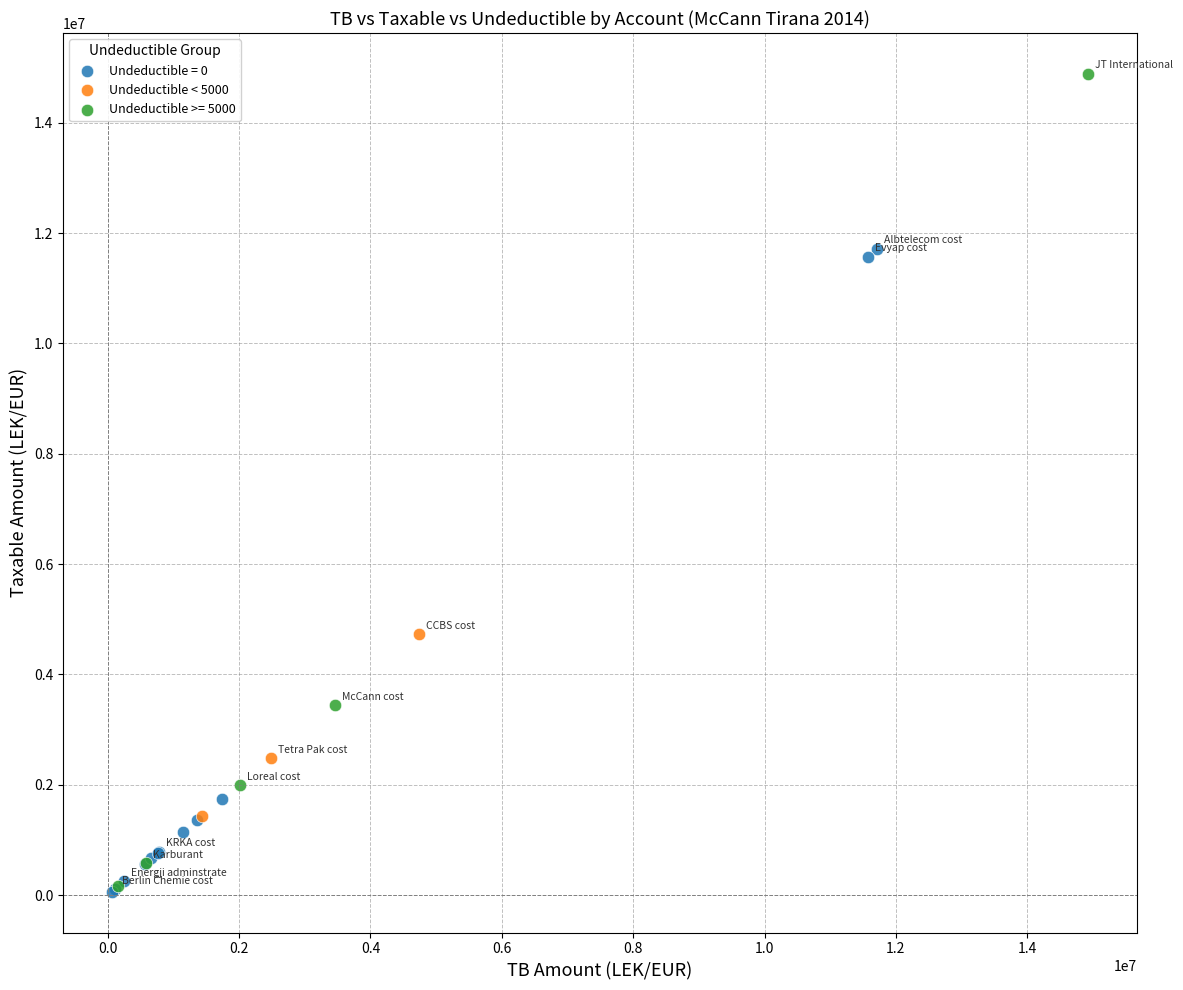

Which series reaches the maximum Y coordinate?

Undeductible >= 5000